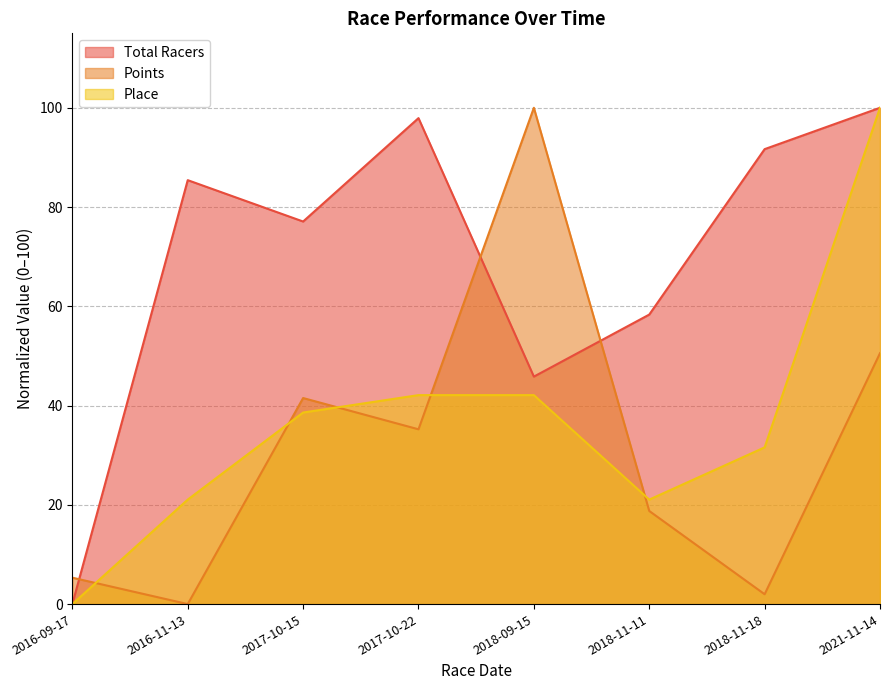

What is the difference between the second highest and minimum values in the Points series?

50.6